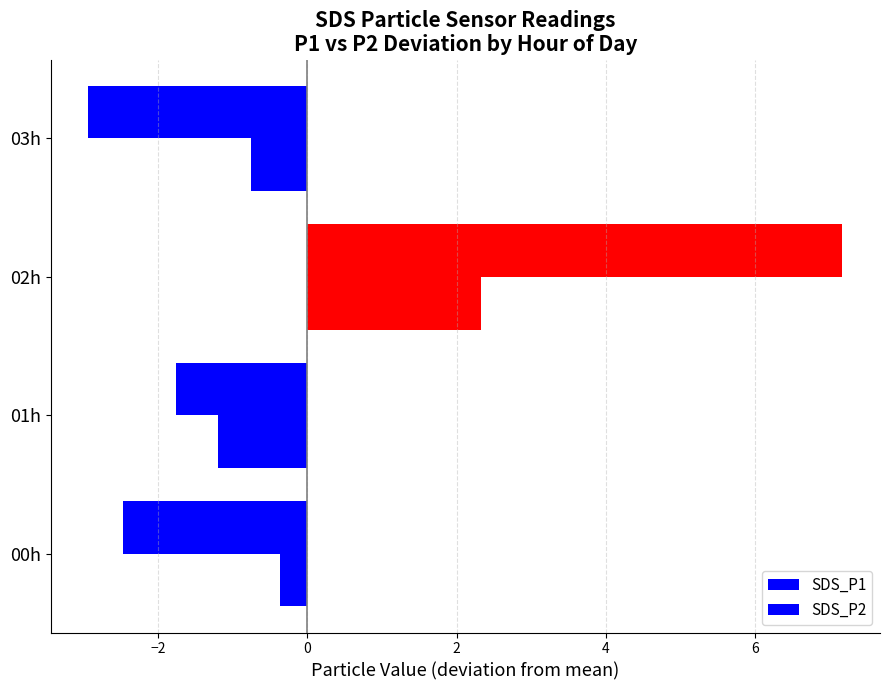

Reading left to right, extract all data points from this chart.

SDS_P1: -2.5	-1.8	7.2	-2.9
SDS_P2: -0.4	-1.2	2.3	-0.8